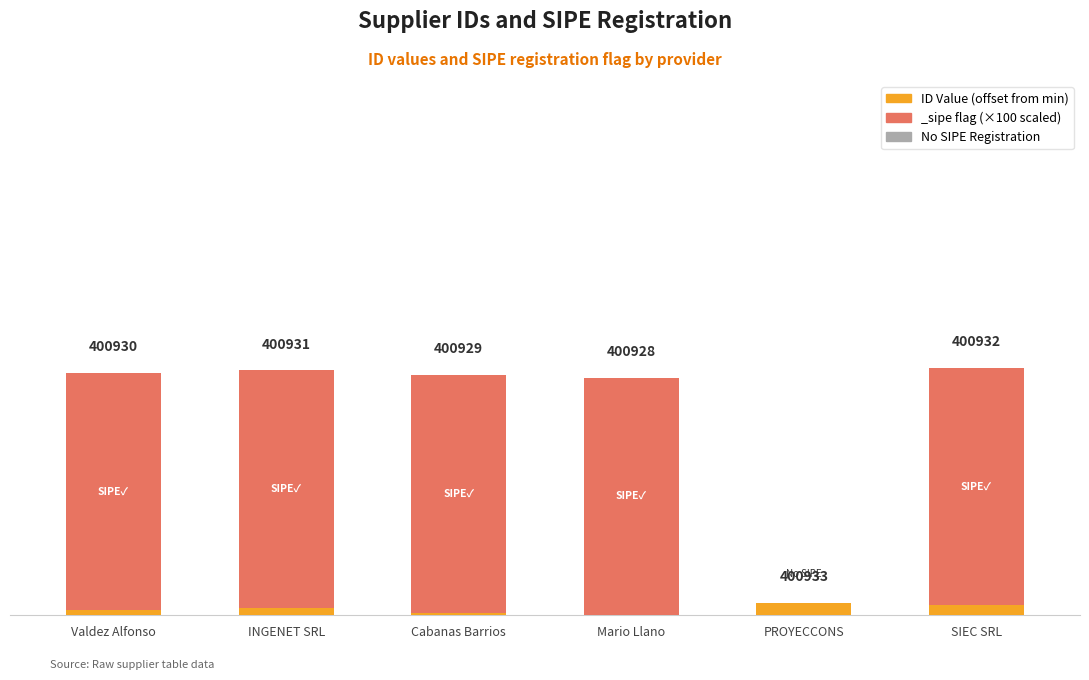

What is the difference between the second highest and second lowest values?

3